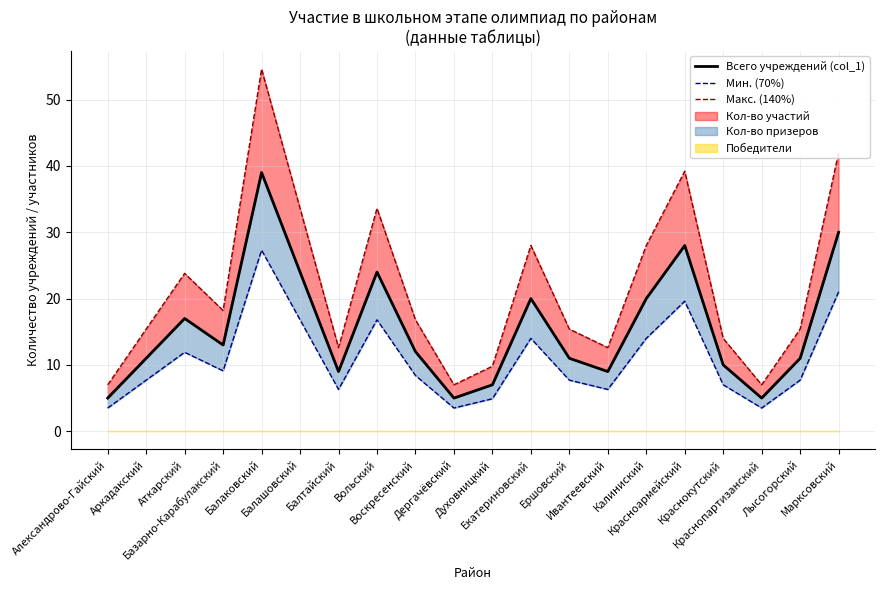

At Балашовский, list the series in order from smallest to largest.

Мин. (70%), Всего учреждений (col_1), Макс. (140%)